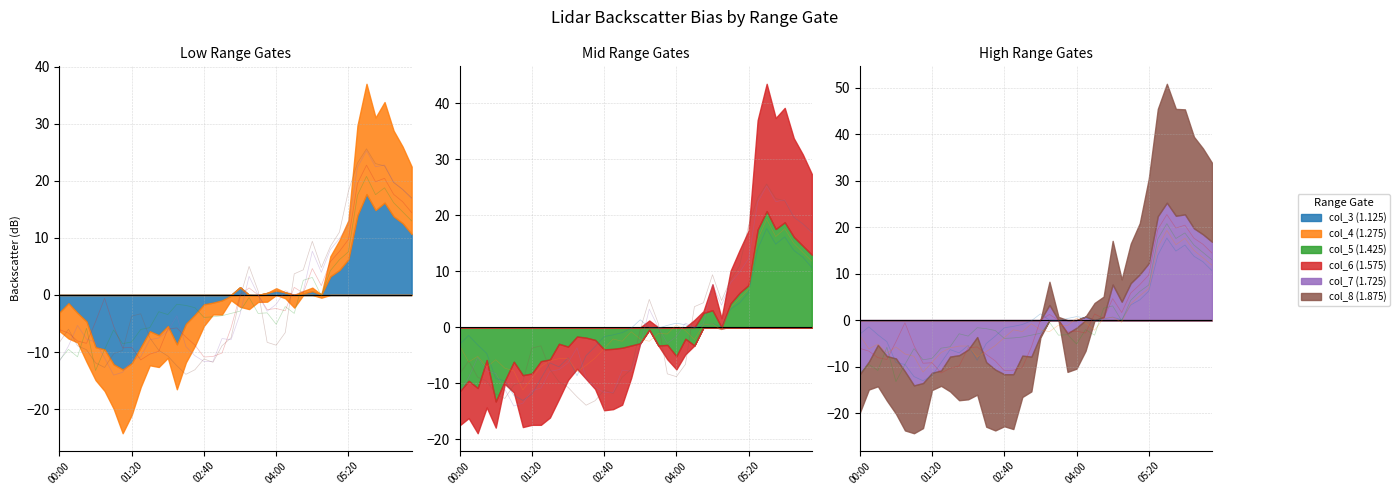

At how many categories does at least one series exceed 22?

4